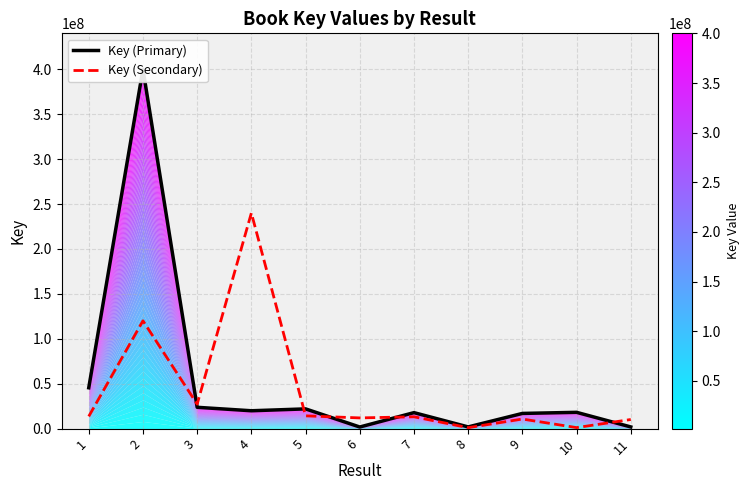

Which category has the lowest value across all series?

8